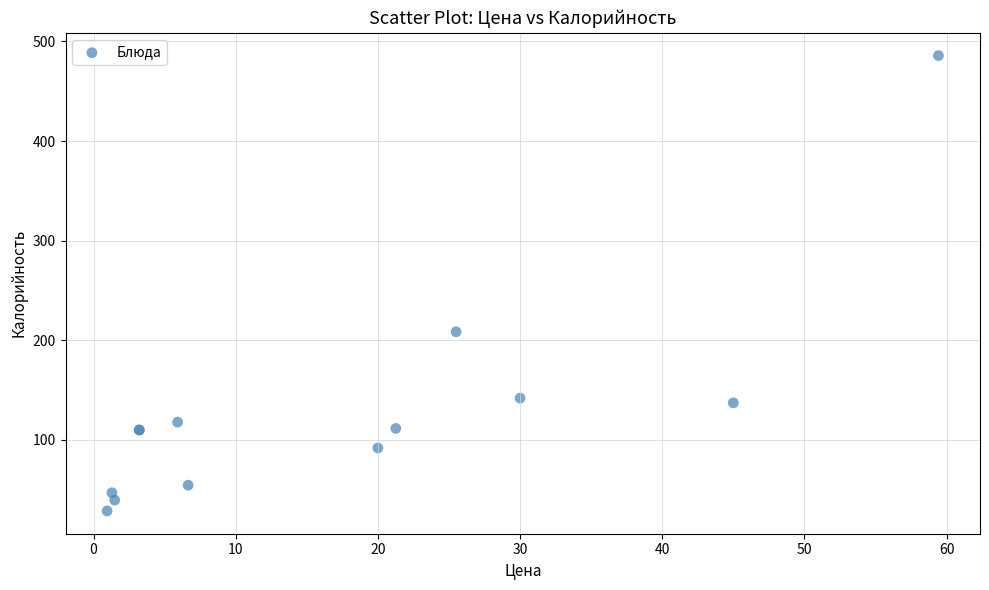

What Y value in the scatter plot is closest to 257?

208.6